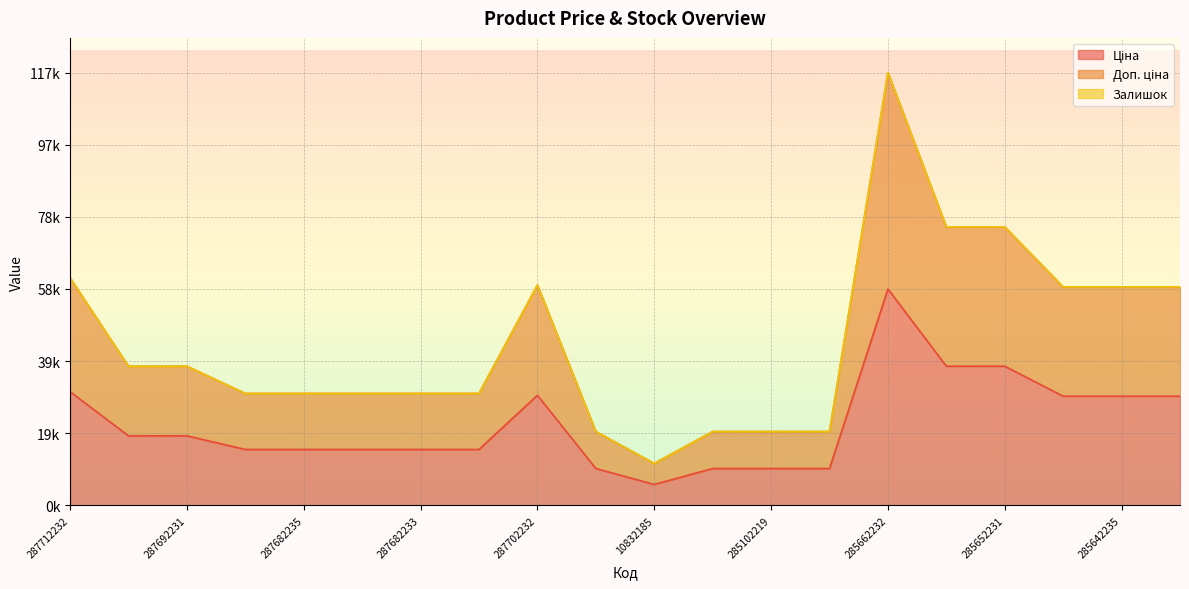

What value does the Доп. ціна series have at 287702232?

59494.5